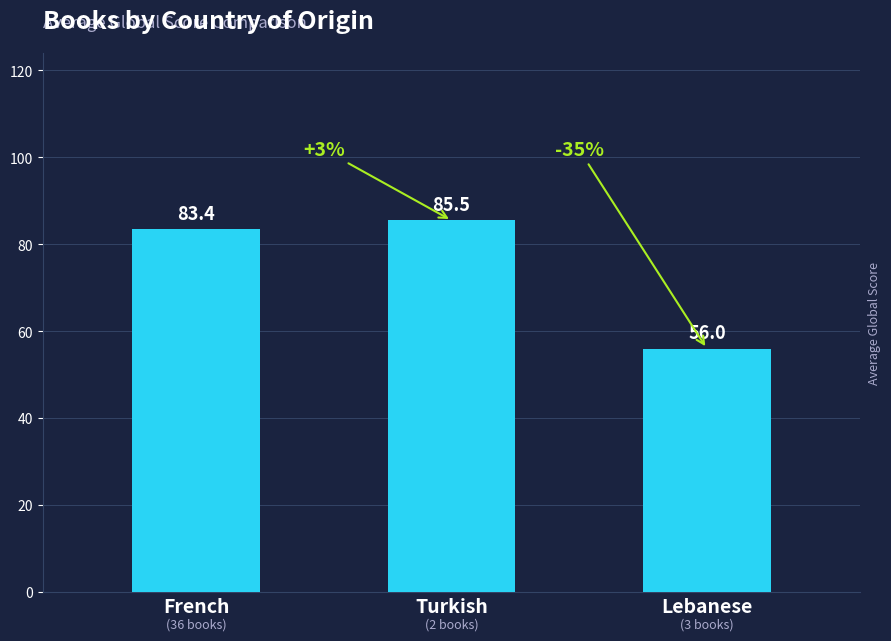

What is the value of the 2nd bar from the left?

85.5